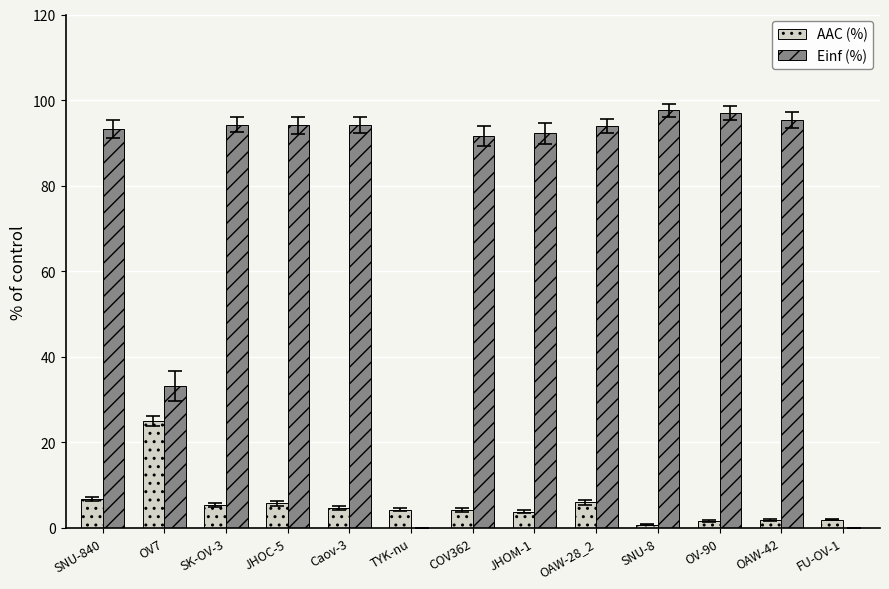

Count the number of categories in the chart.

13